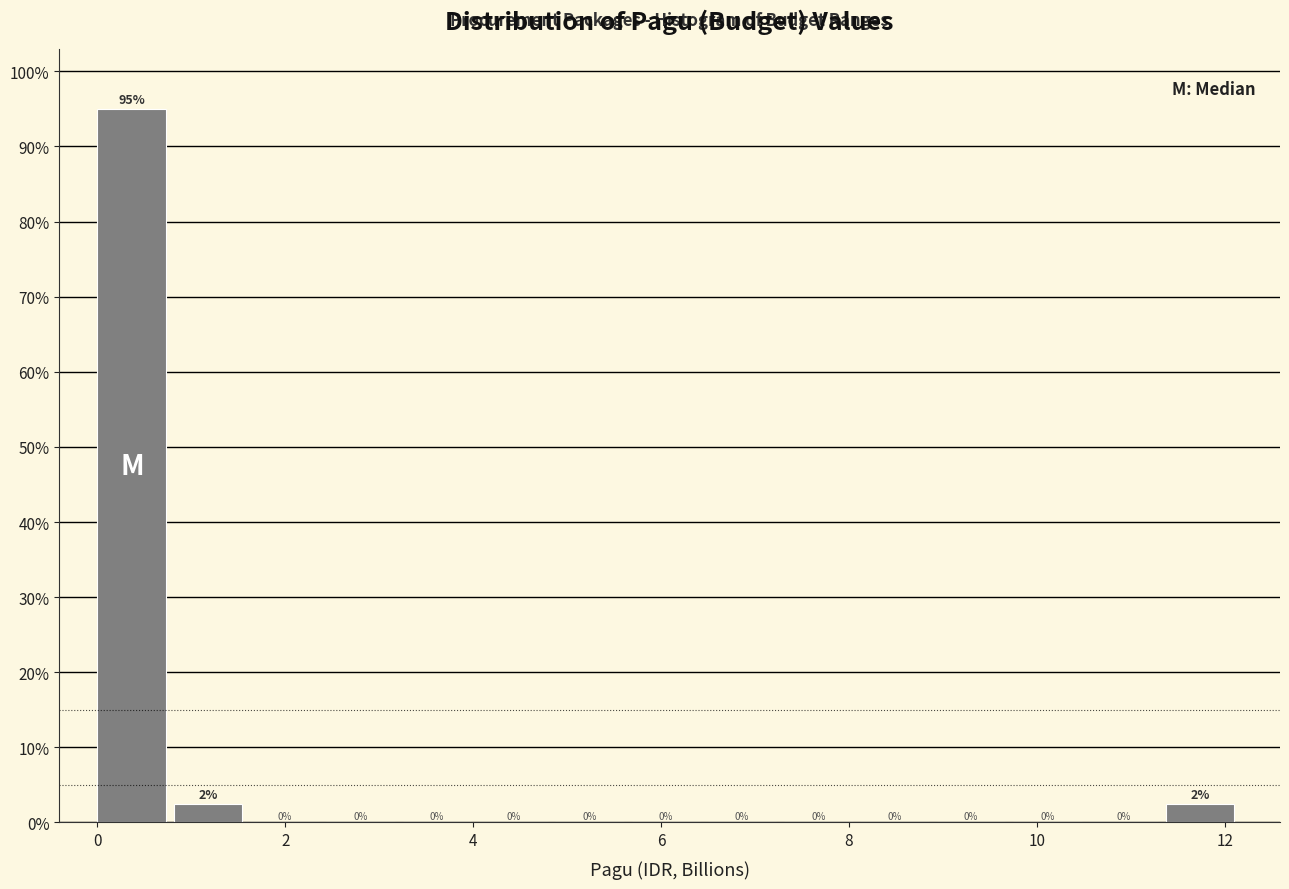

Which range on the x-axis has the tallest bar?

0.0 to 0.8